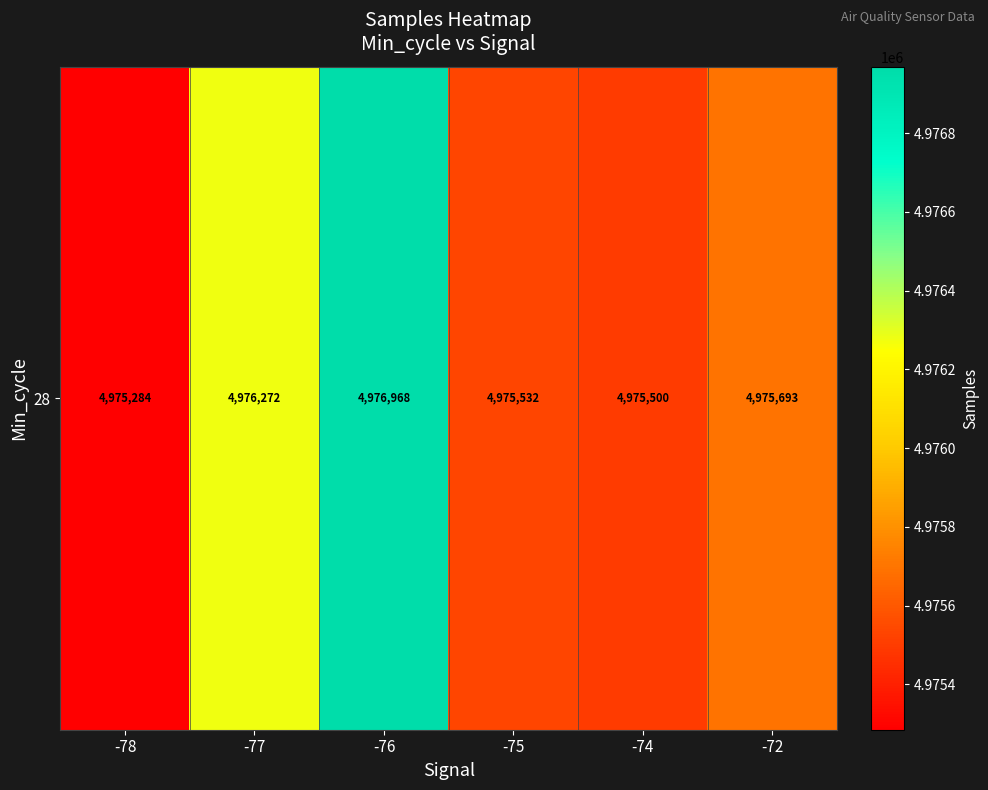

What is the change in value from -75 to -74?

-32.0